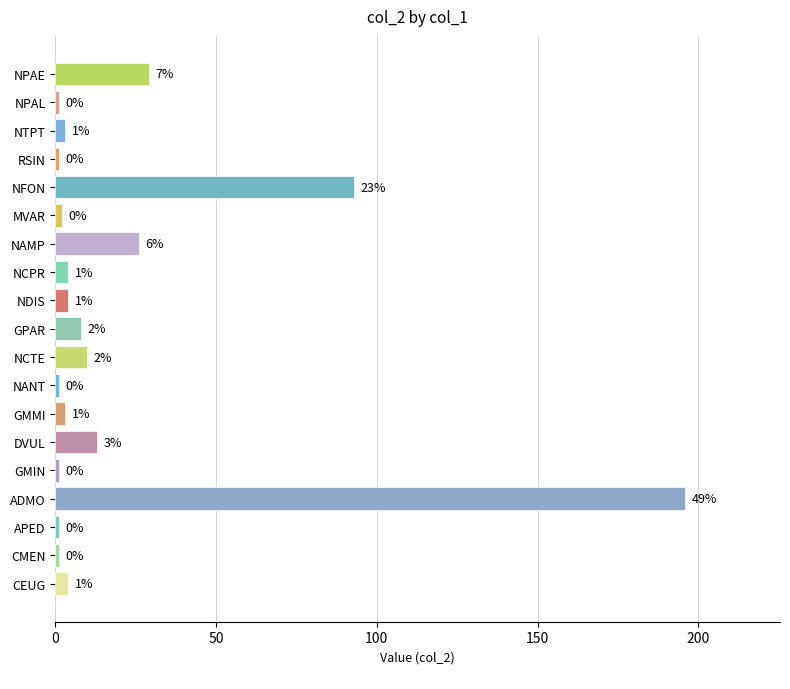

How many bars are there in total?

19